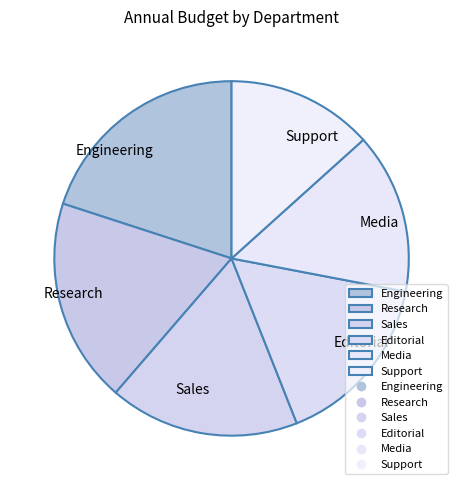

Which slice is the largest?

Engineering